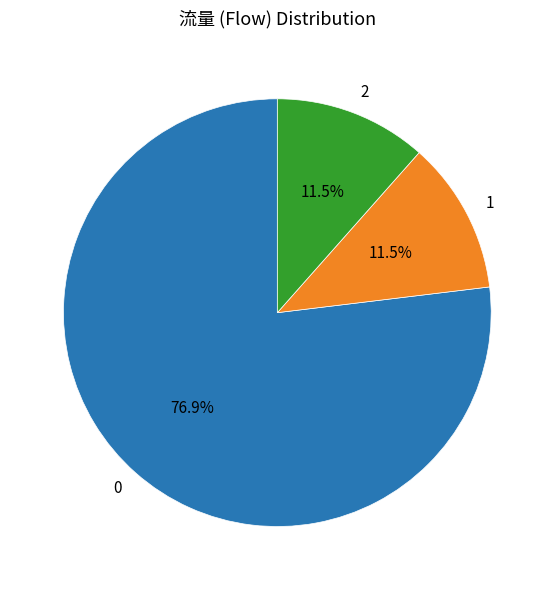

How many slices are in this pie chart?

3